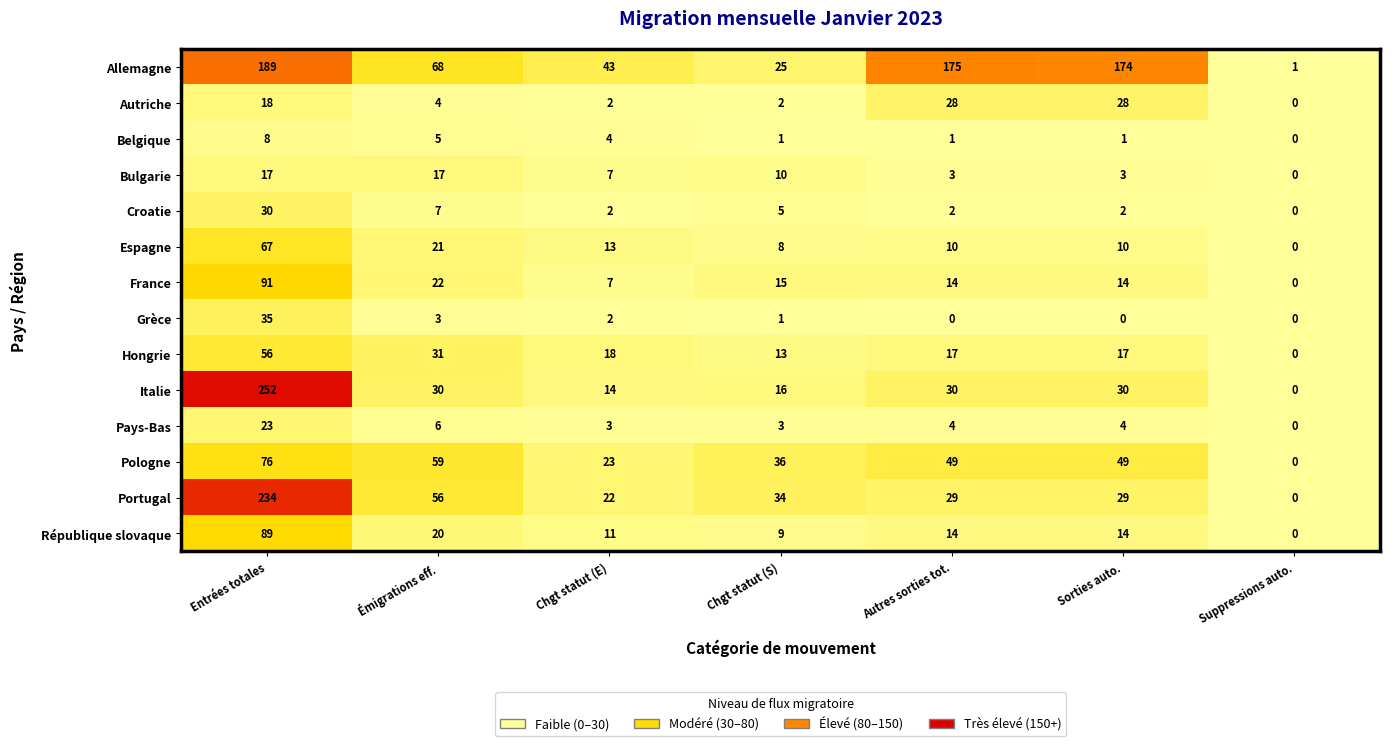

Count the number of categories in the chart.

7